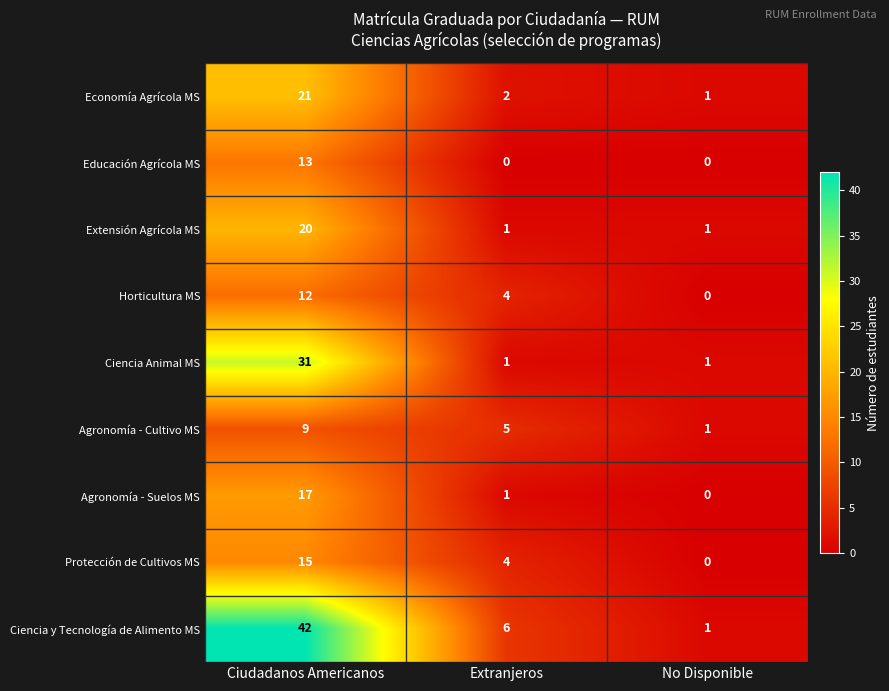

How many Ciencia y Tecnología de Alimento MS values are between 1 and 42?

3